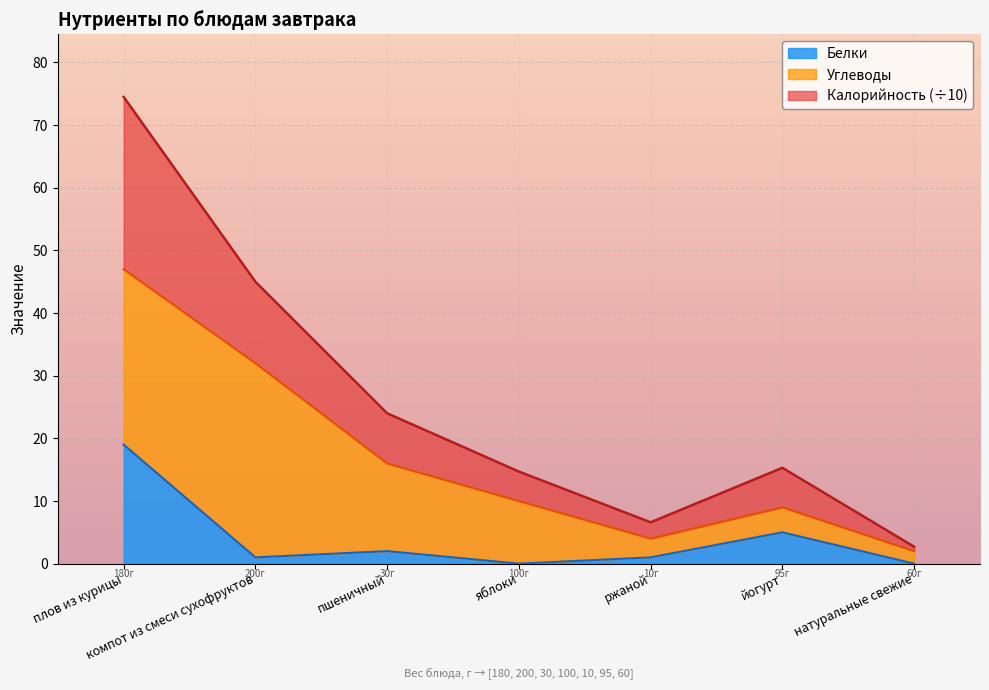

What is the label of the 6th point from the right?

компот из смеси сухофруктов